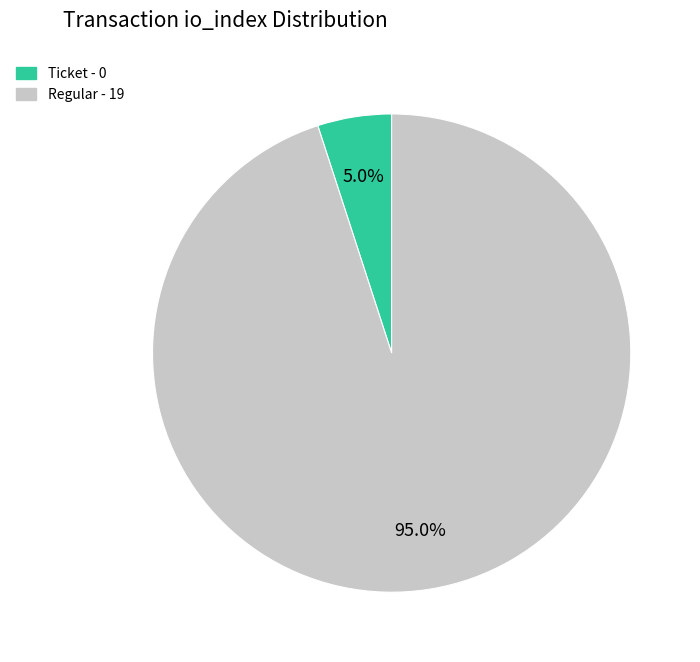

How many segments does this pie chart have?

2